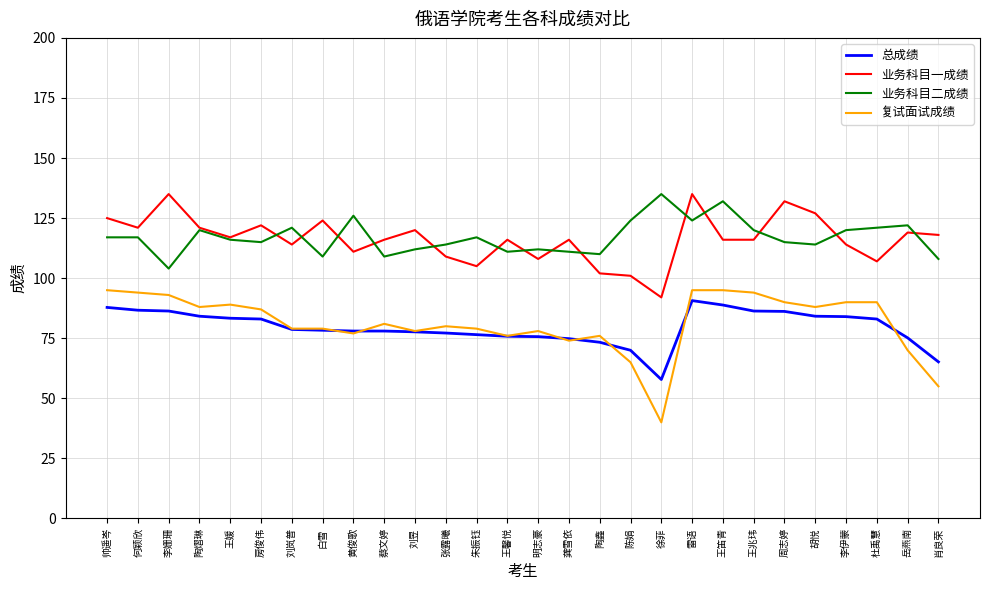

Which category has the highest value in the 总成绩 series?

雷语